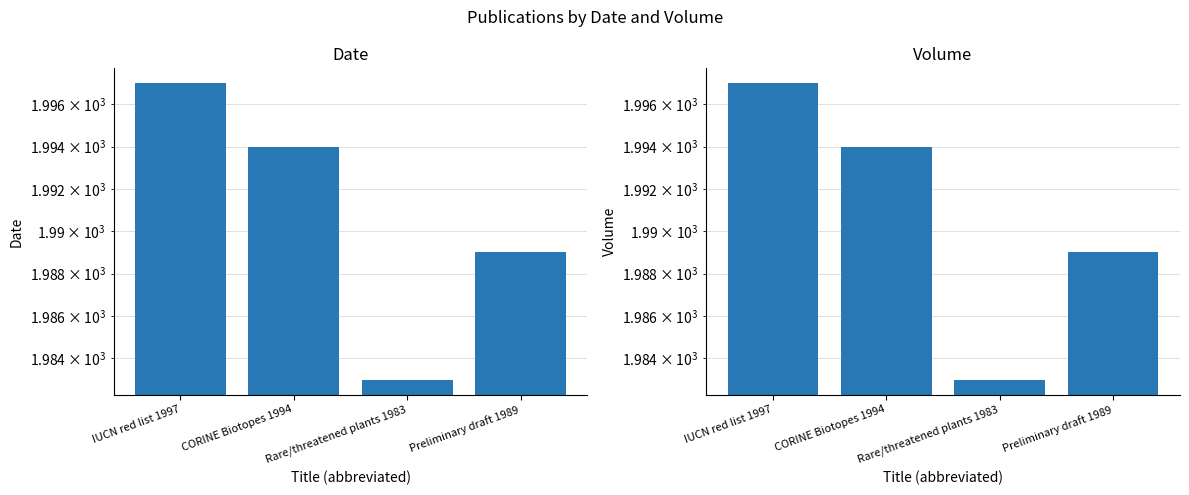

Rank the series at IUCN red list 1997 from lowest to highest value.

Date, Volume